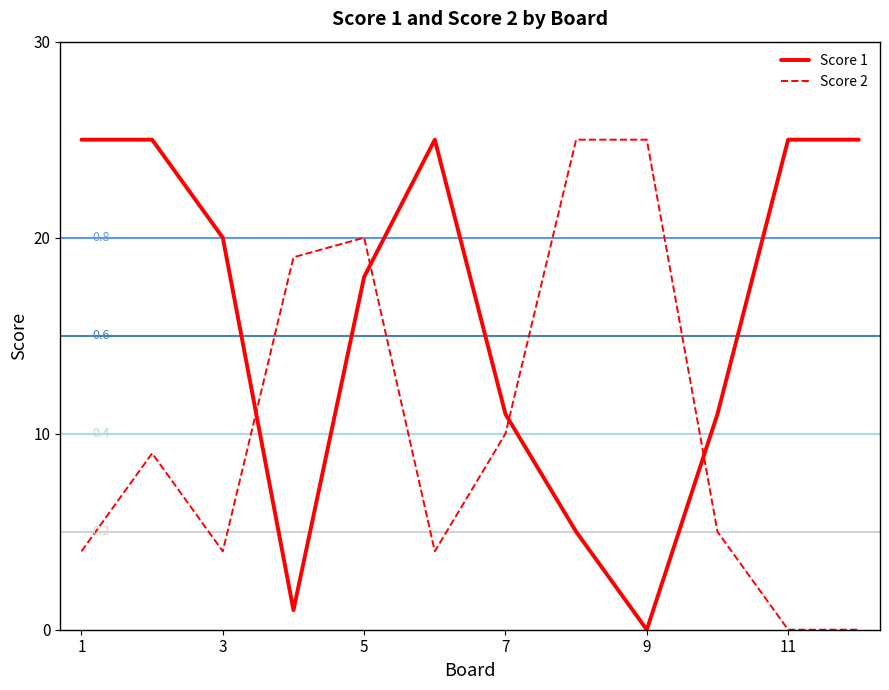

List the series in order of their overall mean, highest first.

Score 1, Score 2